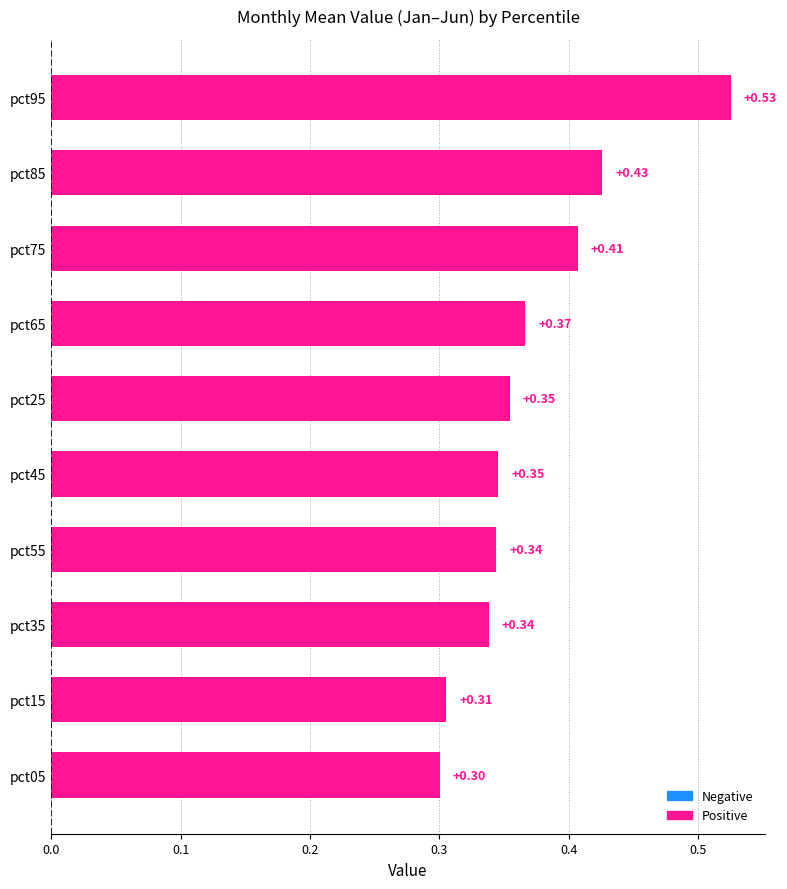

What is the change in value from pct05 to pct65?

+0.1